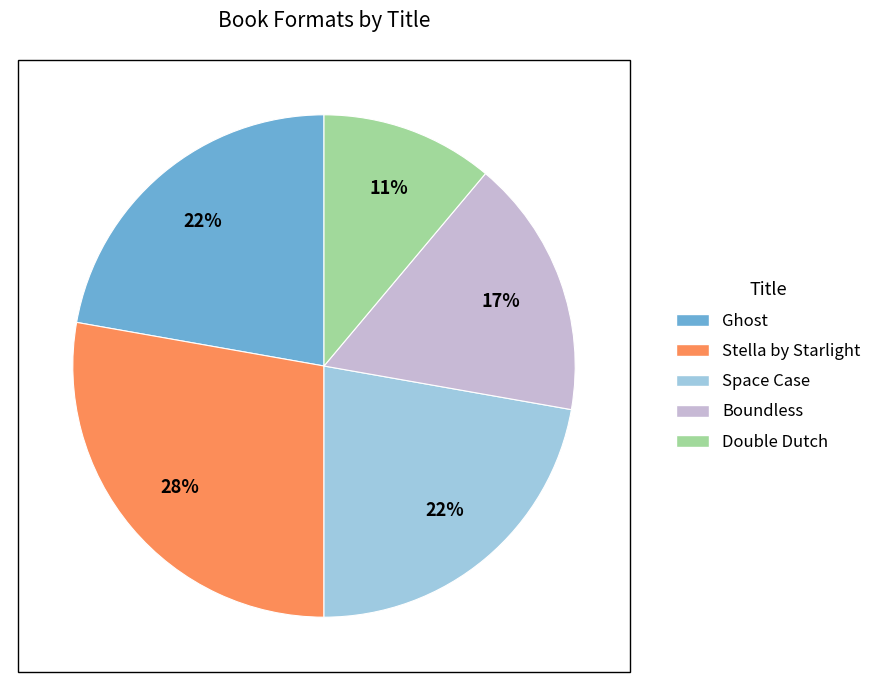

What percentage is the Space Case slice, to the nearest percent?

22%